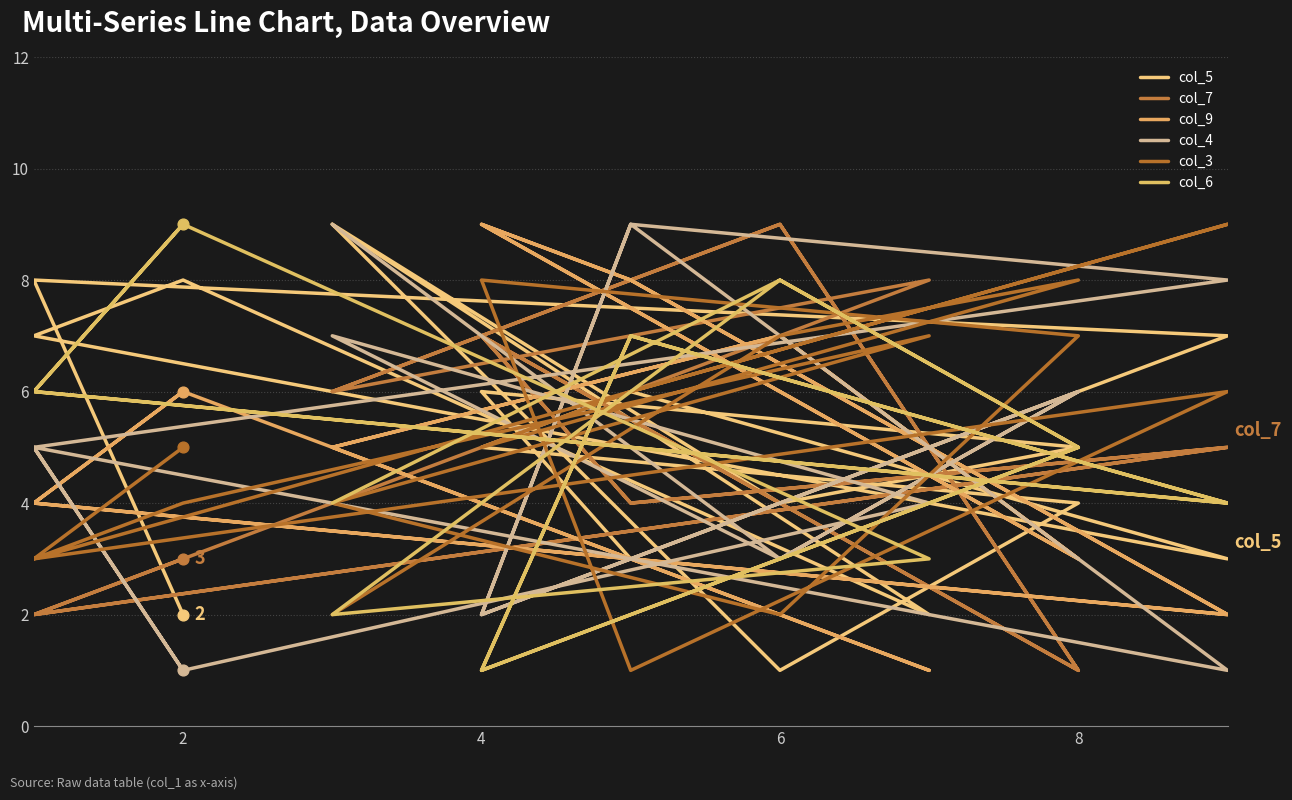

Which series has the widest spread of Y values?

col_5